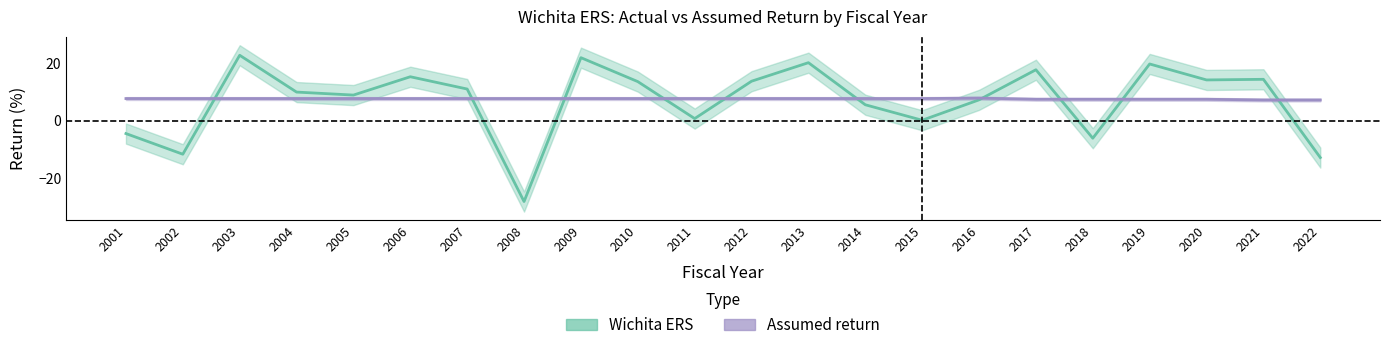

At which label does Assumed return reach its minimum?

2021